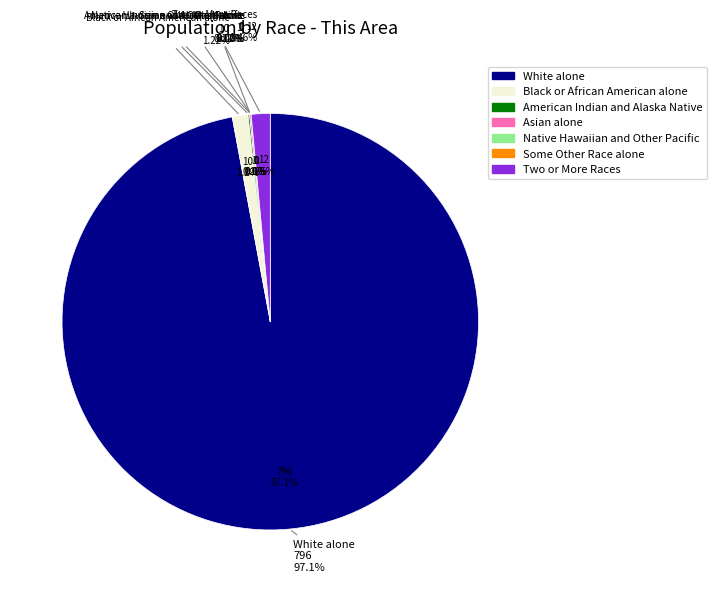

Count the number of slices in the pie.

7